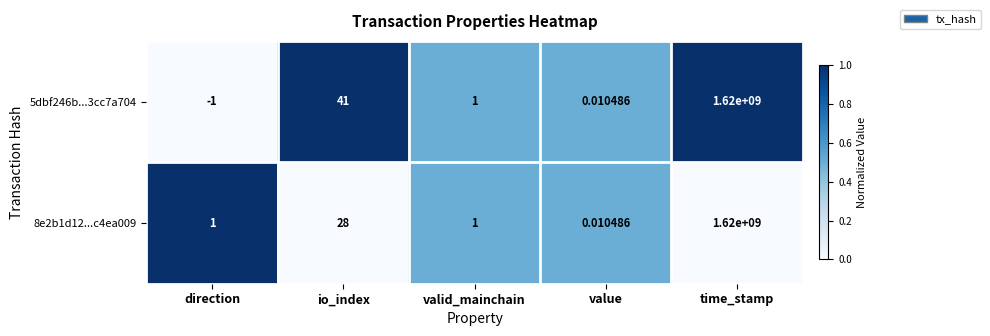

What is the total value across all series at valid_mainchain?

2.0